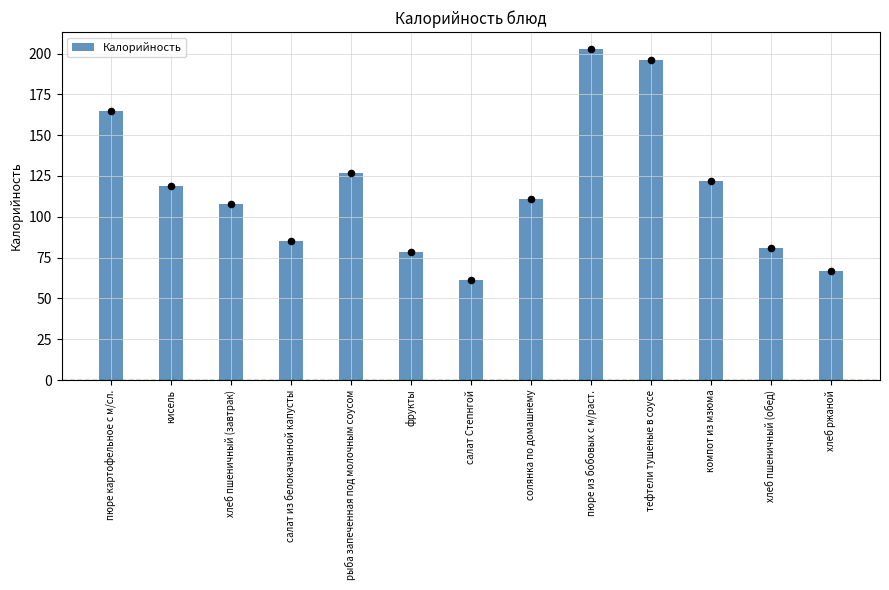

What is the change in value from кисель to хлеб пшеничный (завтрак)?

-11.0